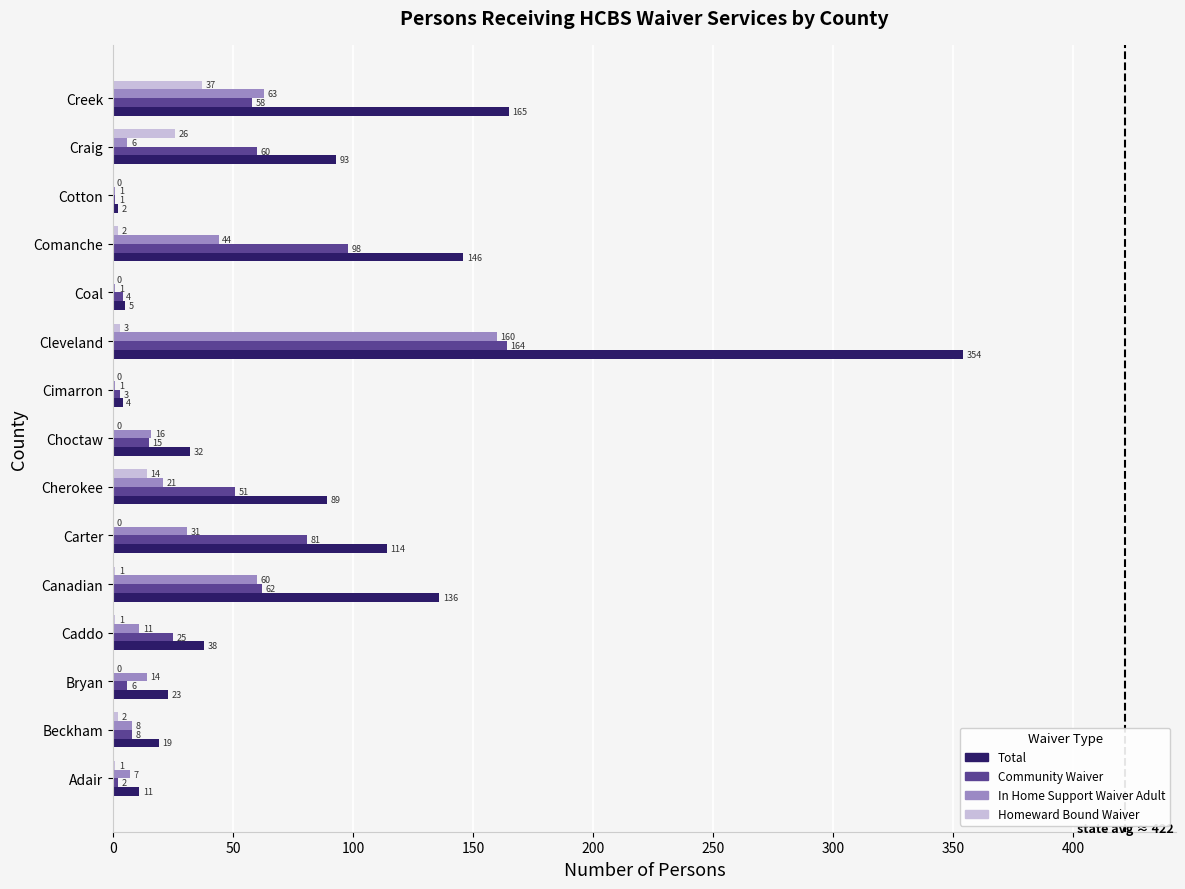

What value does the Total series have at Cimarron?

4